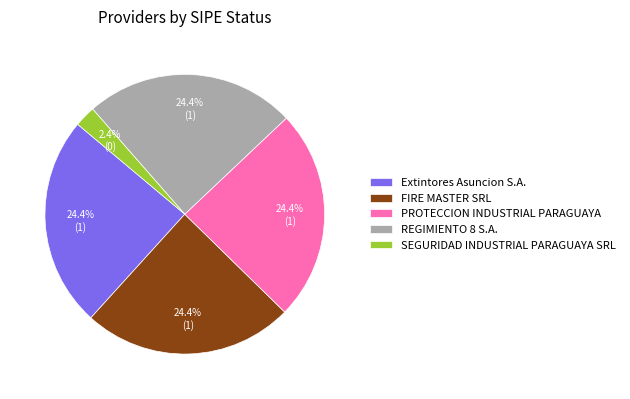

Approximately how many times larger is the value at Extintores Asuncion S.A. compared to REGIMIENTO 8 S.A.?

1.0